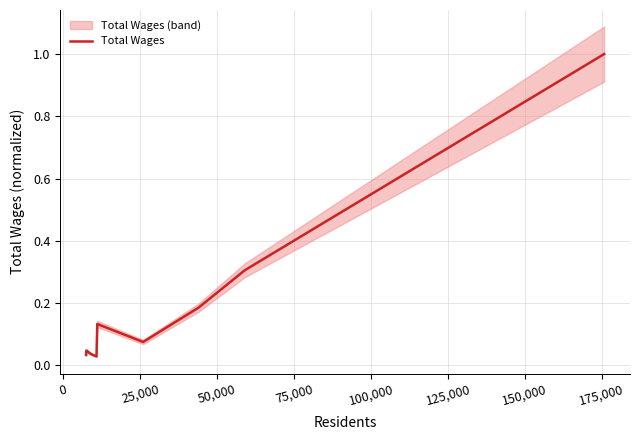

Is this an area chart (filled region under the line)?

No